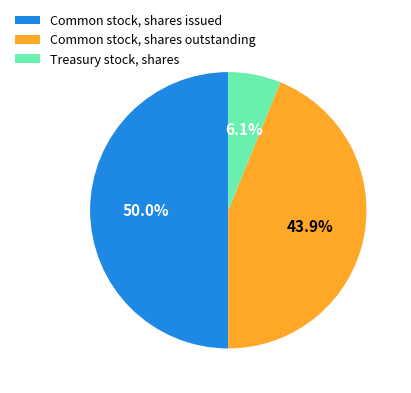

How many slices are in this pie chart?

3